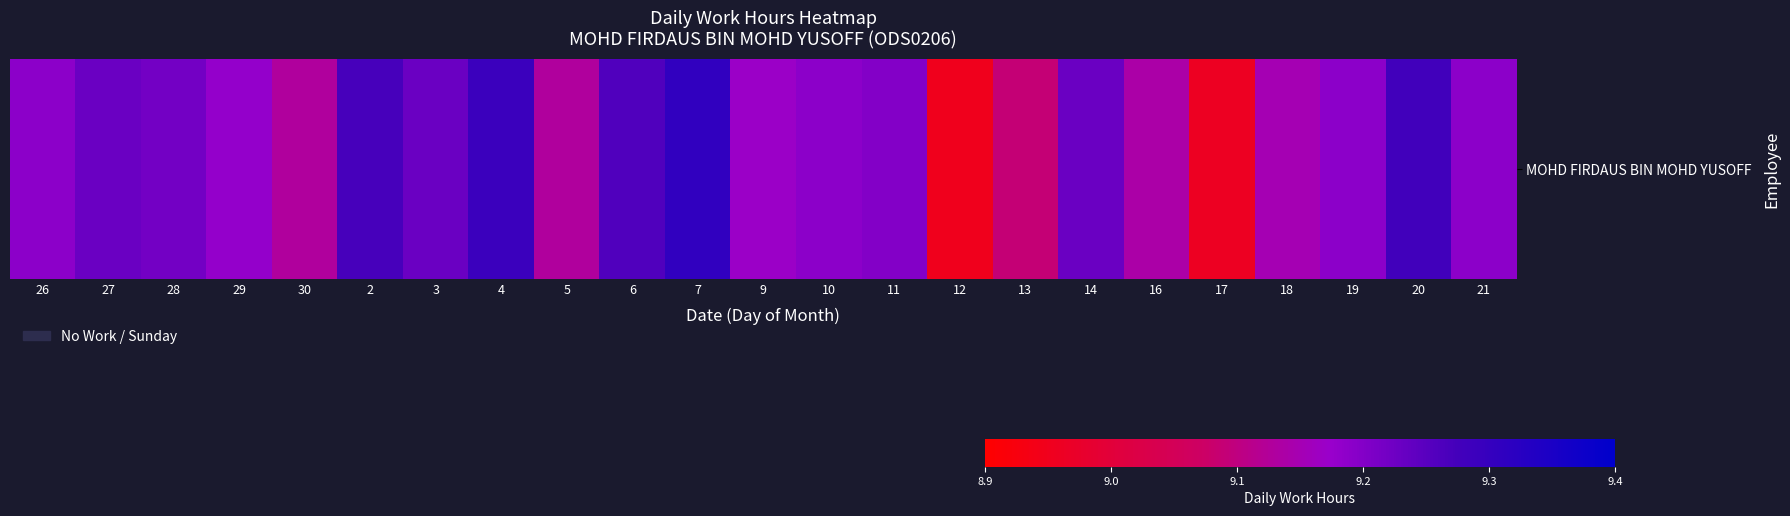

What is the change in value from 3 to 13?

-0.1